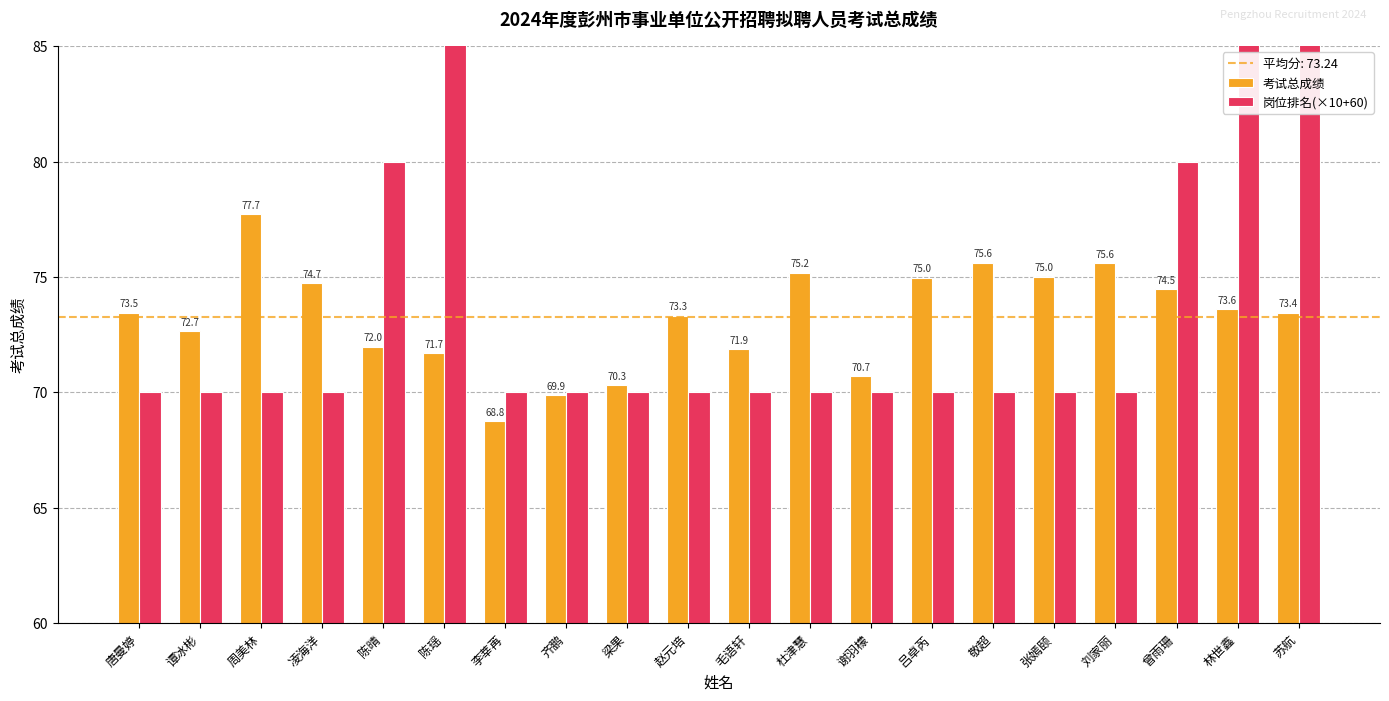

What is the label of the 16th bar from the right?

陈晴